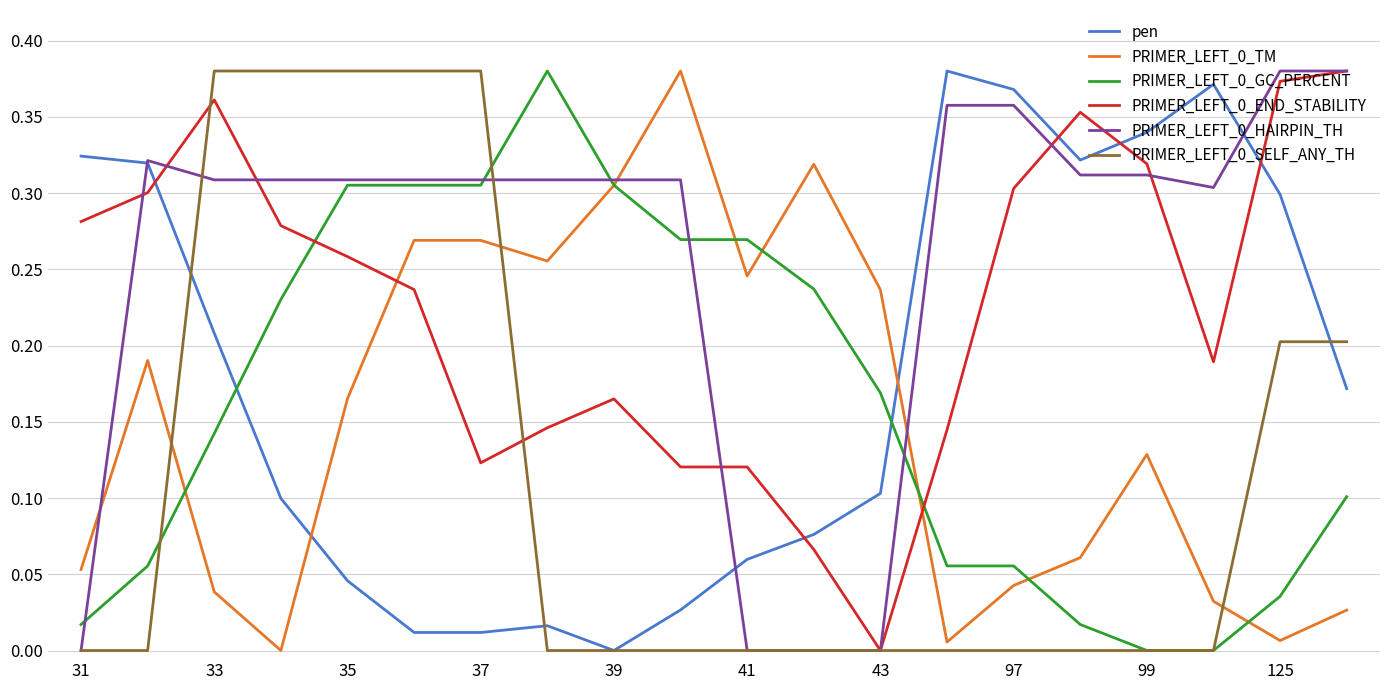

Is this an area chart (filled region under the line)?

No